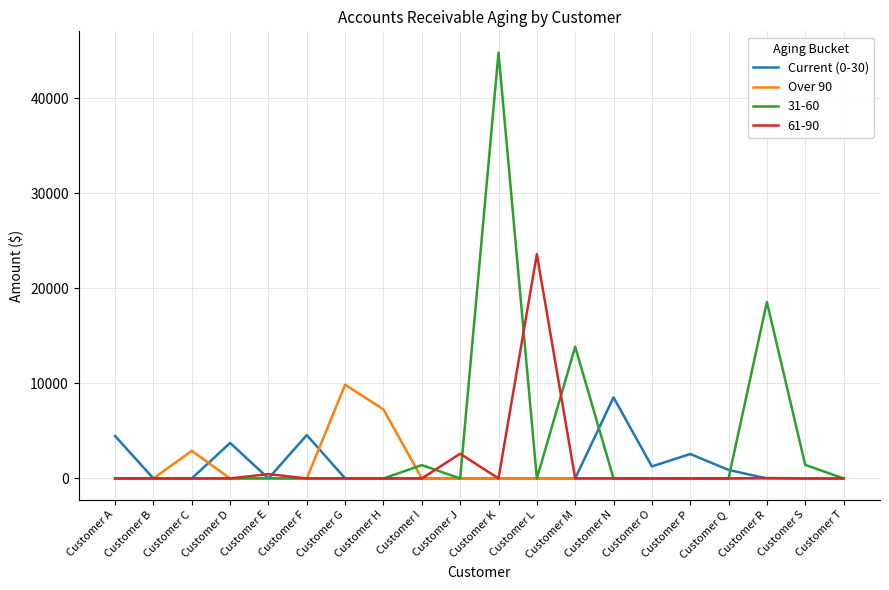

Which category has the highest value across all series?

Customer K